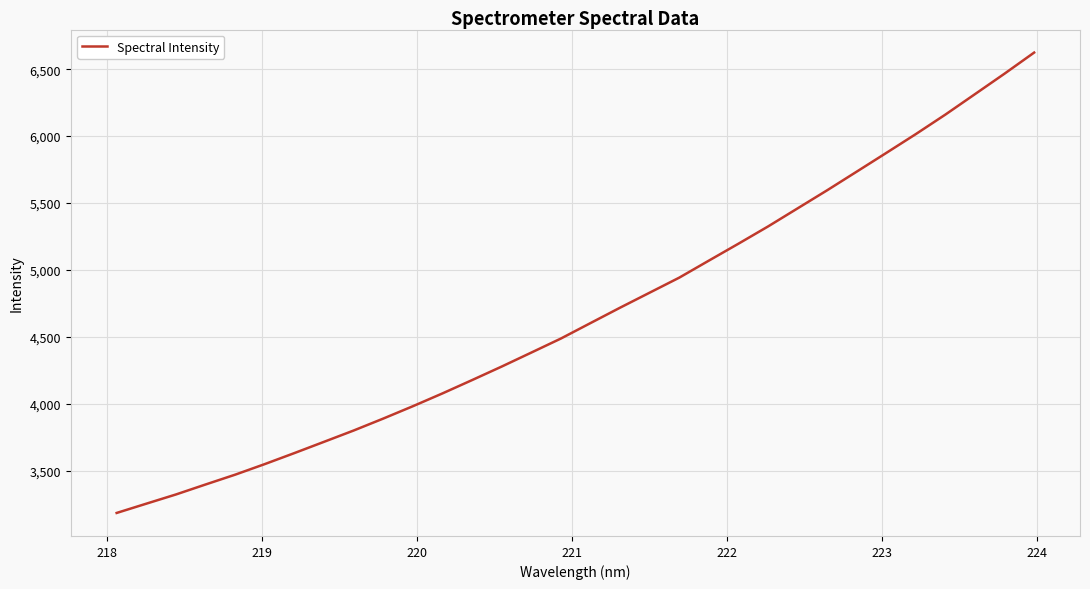

What is the maximum value shown in the chart?

6623.9